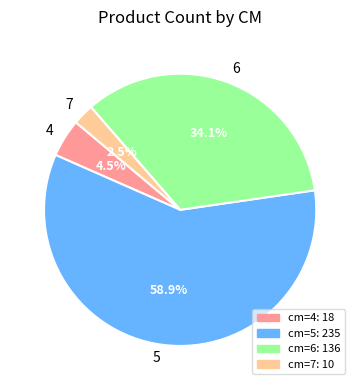

Rank the categories by value from highest to lowest.

5, 6, 4, 7